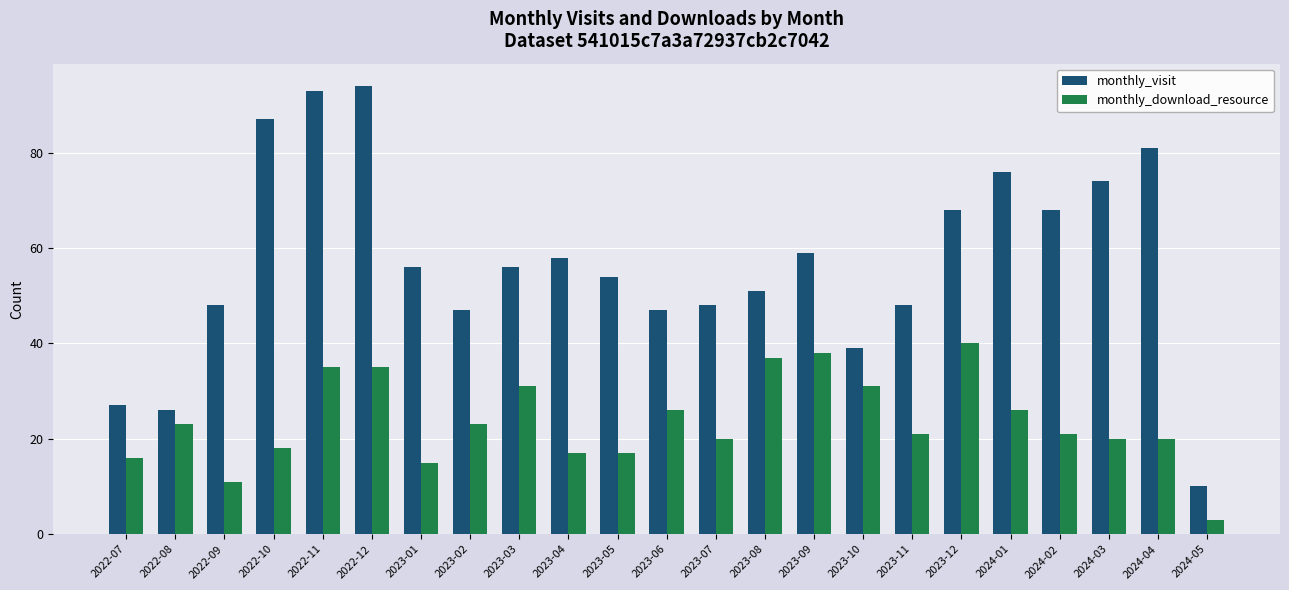

At how many categories does at least one series exceed 91?

2